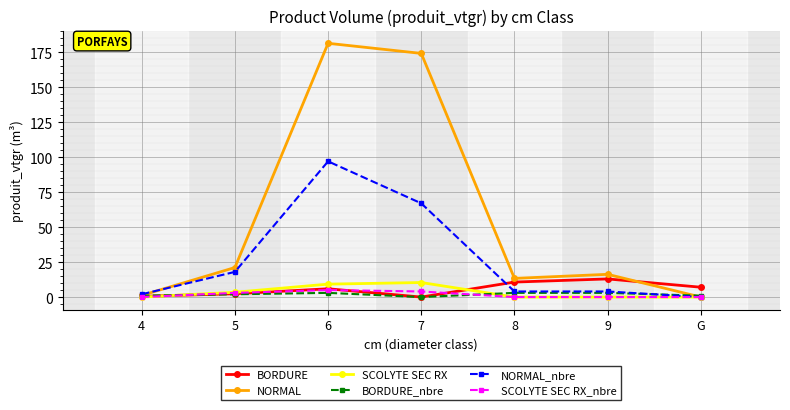

Between 6 and 7, which series saw the biggest shift?

NORMAL_nbre